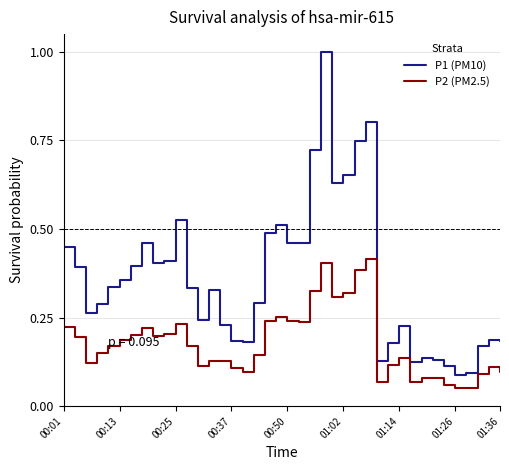

Which series has the largest total across all categories?

P1 (PM10)